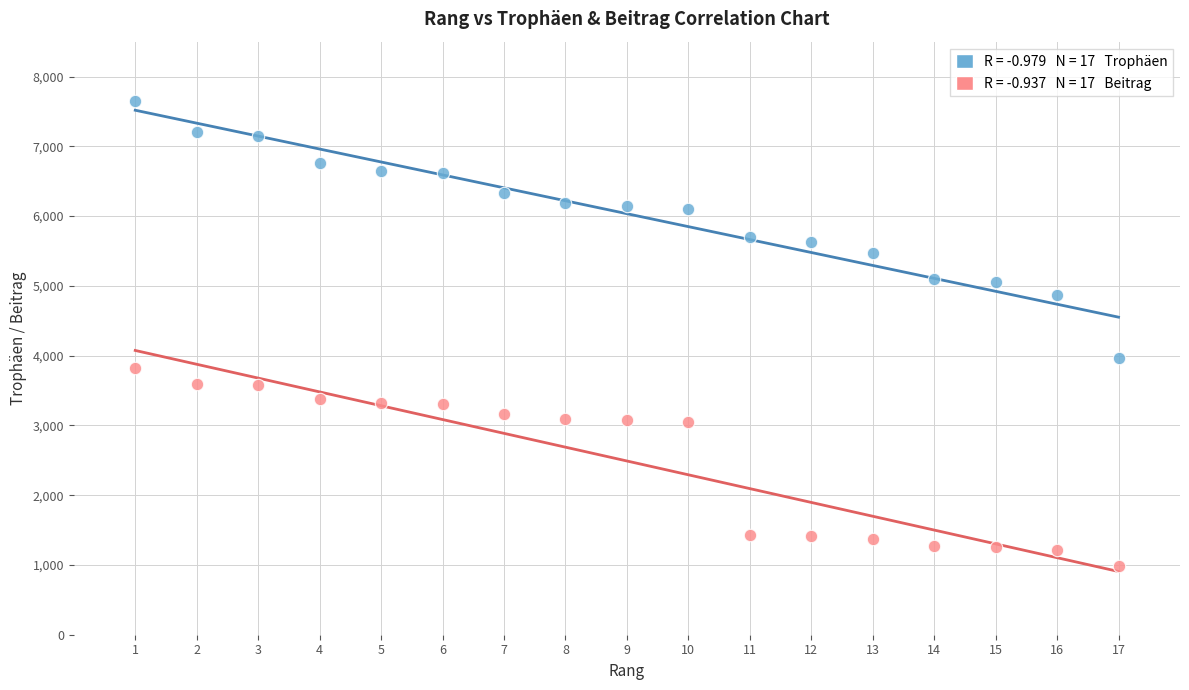

Across all data points, what is the range of X values (max minus min)?

16